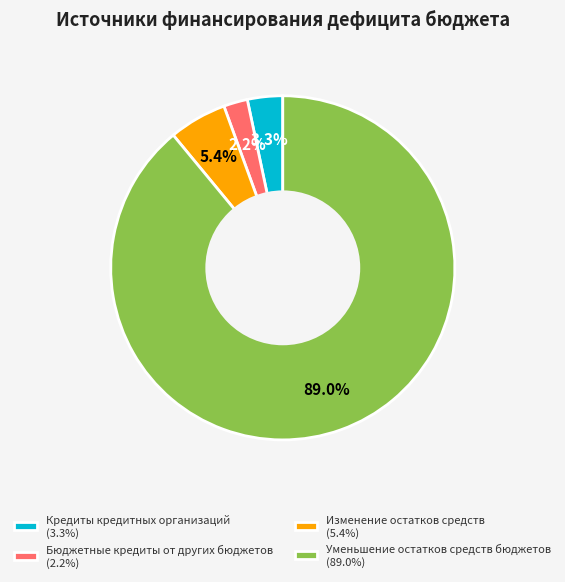

To the nearest percent, what is the combined percentage of Изменение остатков средств and Уменьшение остатков средств бюджетов?

94%